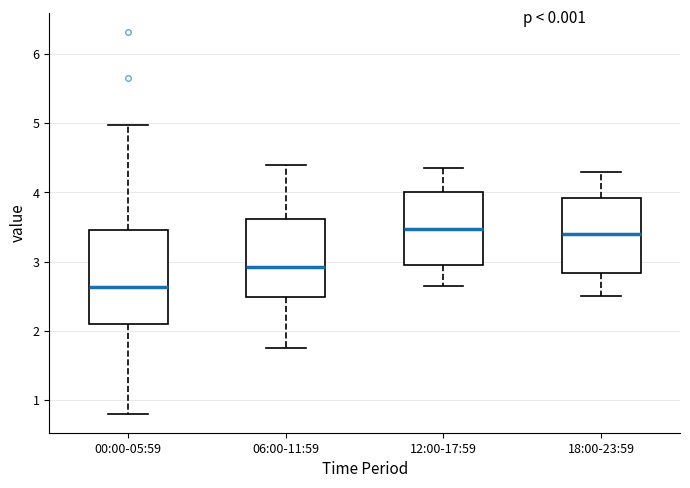

Reading left to right, read every box against the y-axis: the position of its median line, the range the box covers, and the ends of its whiskers. The values are not printed on the chart, so give them approximately, as read against the axis.

00:00-05:59: median 2.6, box 2.1 to 3.5, whiskers 0.8 to 5.0
06:00-11:59: median 2.9, box 2.5 to 3.6, whiskers 1.8 to 4.4
12:00-17:59: median 3.5, box 3.0 to 4.0, whiskers 2.7 to 4.4
18:00-23:59: median 3.4, box 2.8 to 3.9, whiskers 2.5 to 4.3